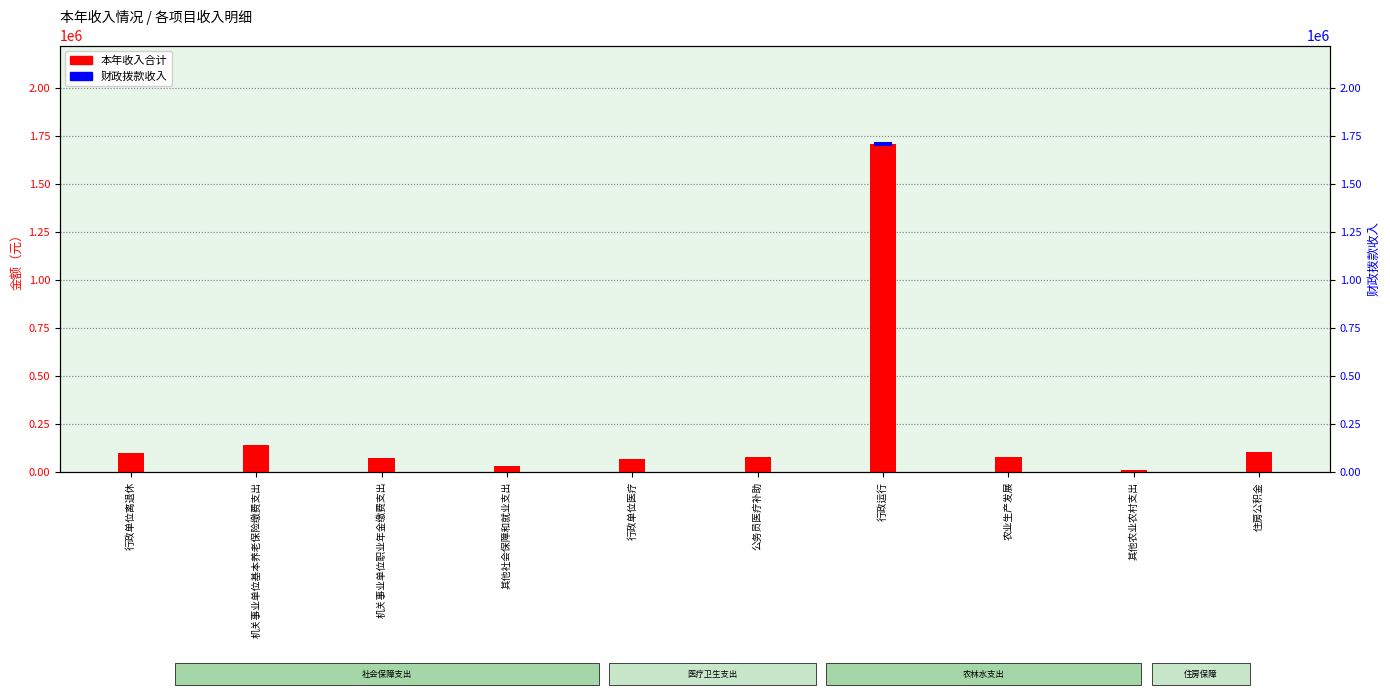

How many data points are less than 79856?

5